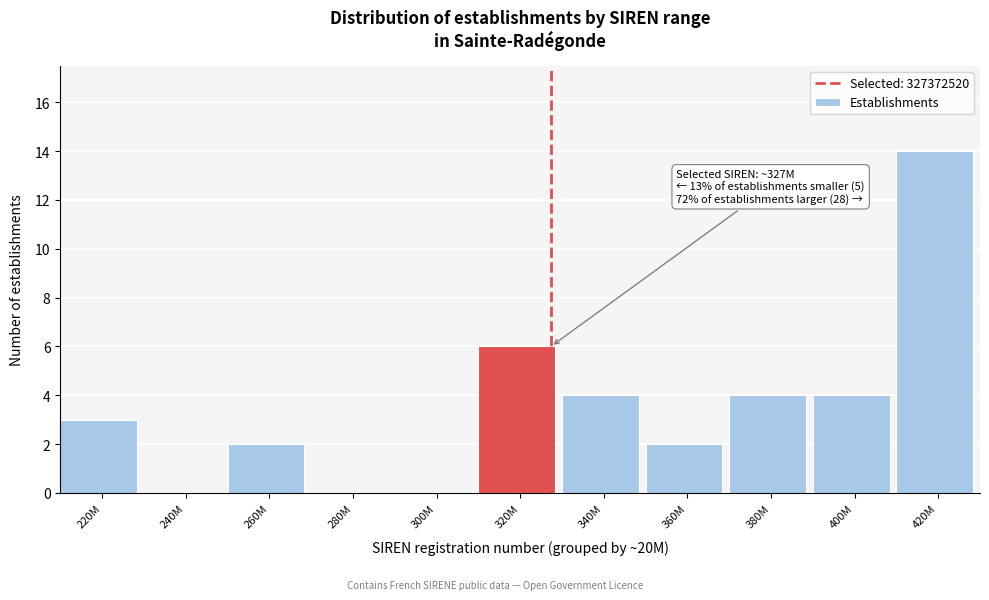

Reading right to left, what are all the values shown in this chart?

420M=14	400M=4	380M=4	360M=2	340M=4	320M=6	300M=0	280M=0	260M=2	240M=0	220M=3